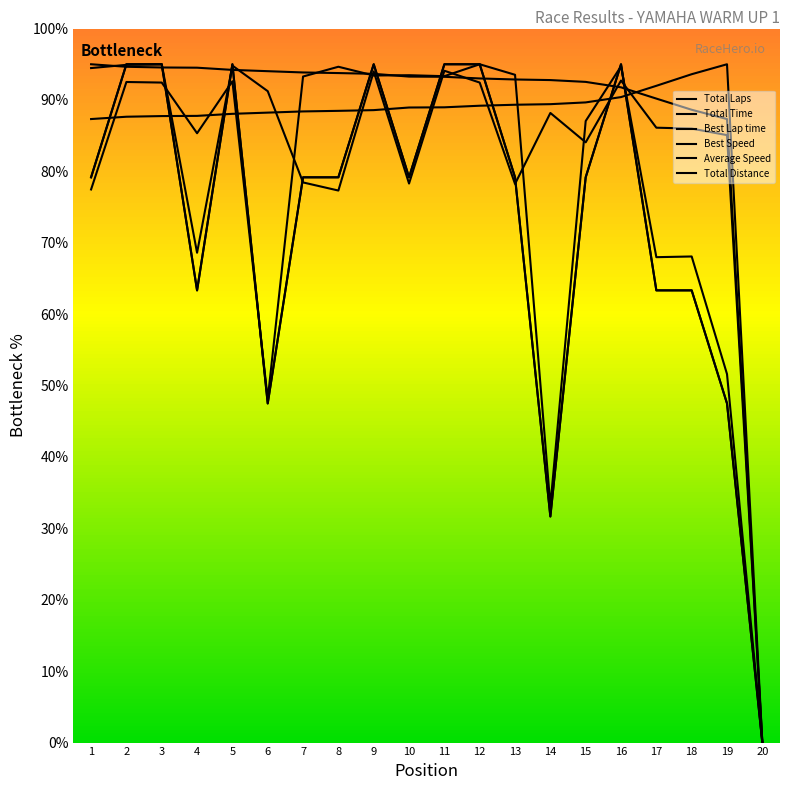

Is this an area chart (filled region under the line)?

No